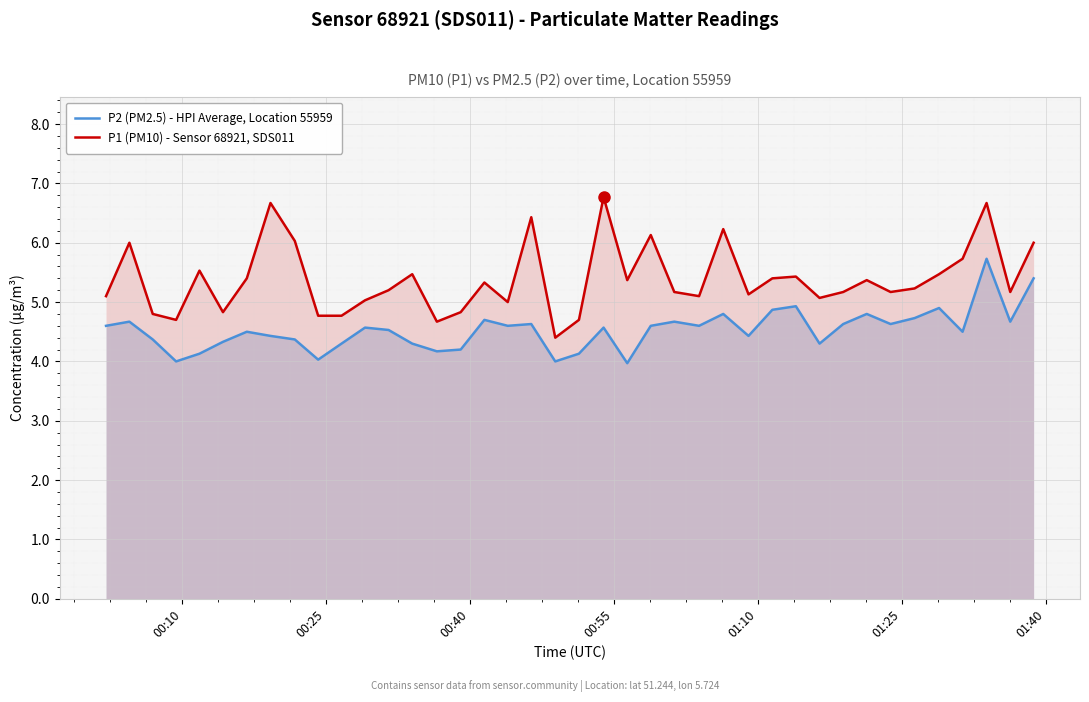

At how many categories does at least one series exceed 4?

40